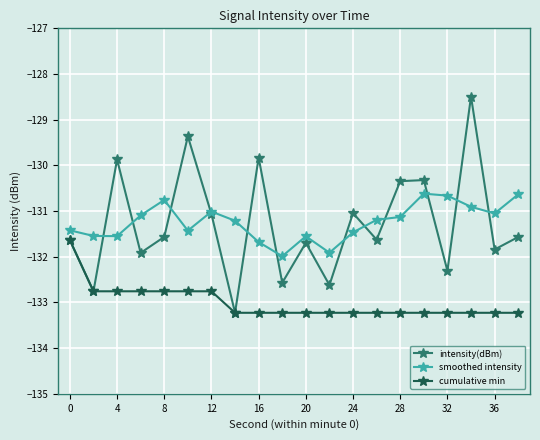

What is the difference between the maximum and minimum values in the cumulative min series?

1.6